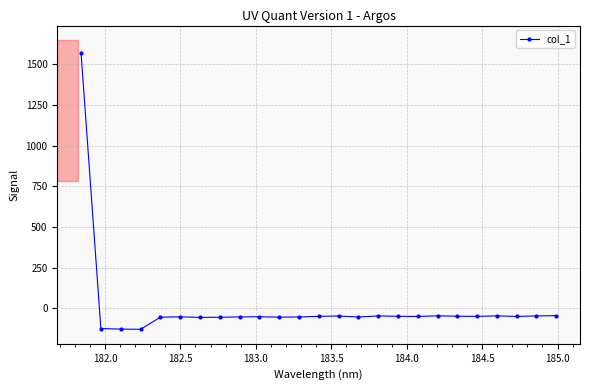

How many series are shown in this chart?

1